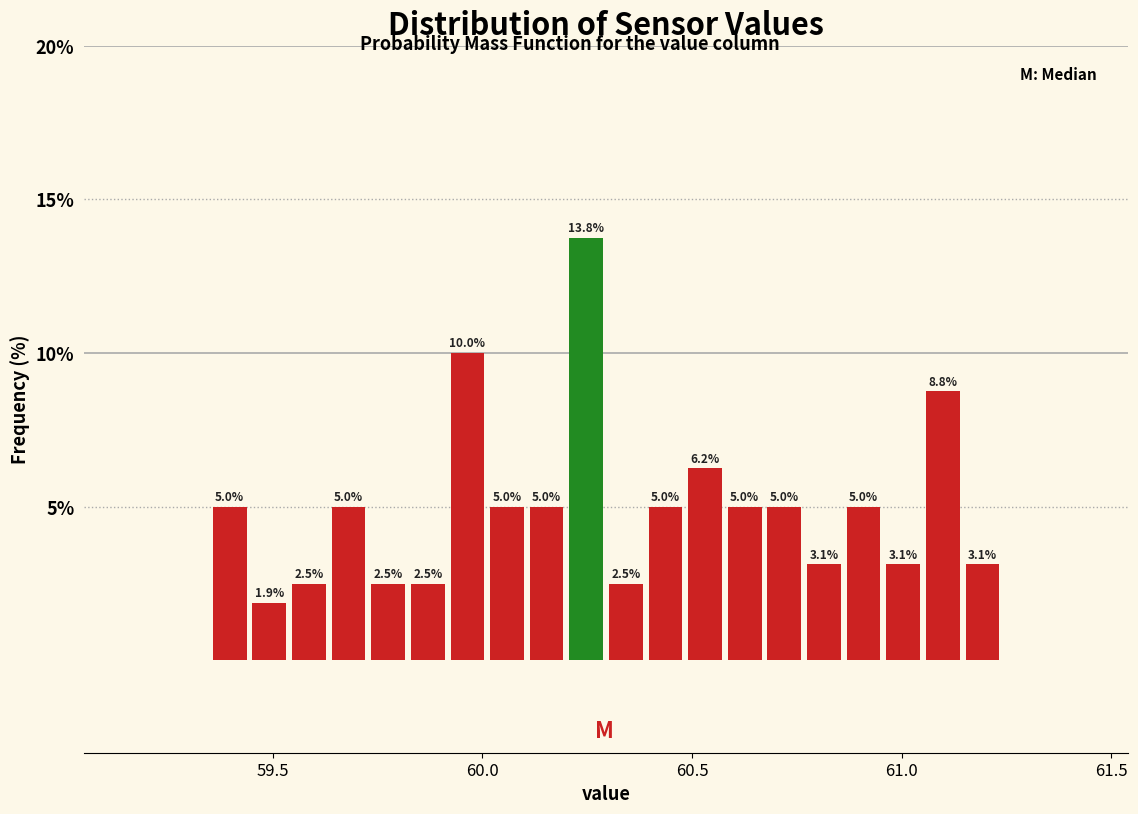

Around what value on the x-axis is the tallest bar? Give the approximate position of its centre, as read against the axis.

60.25